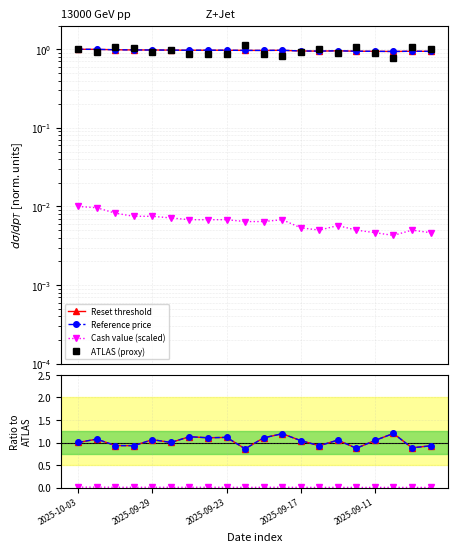

How many intersections are there between Reset threshold and Reference price?

8